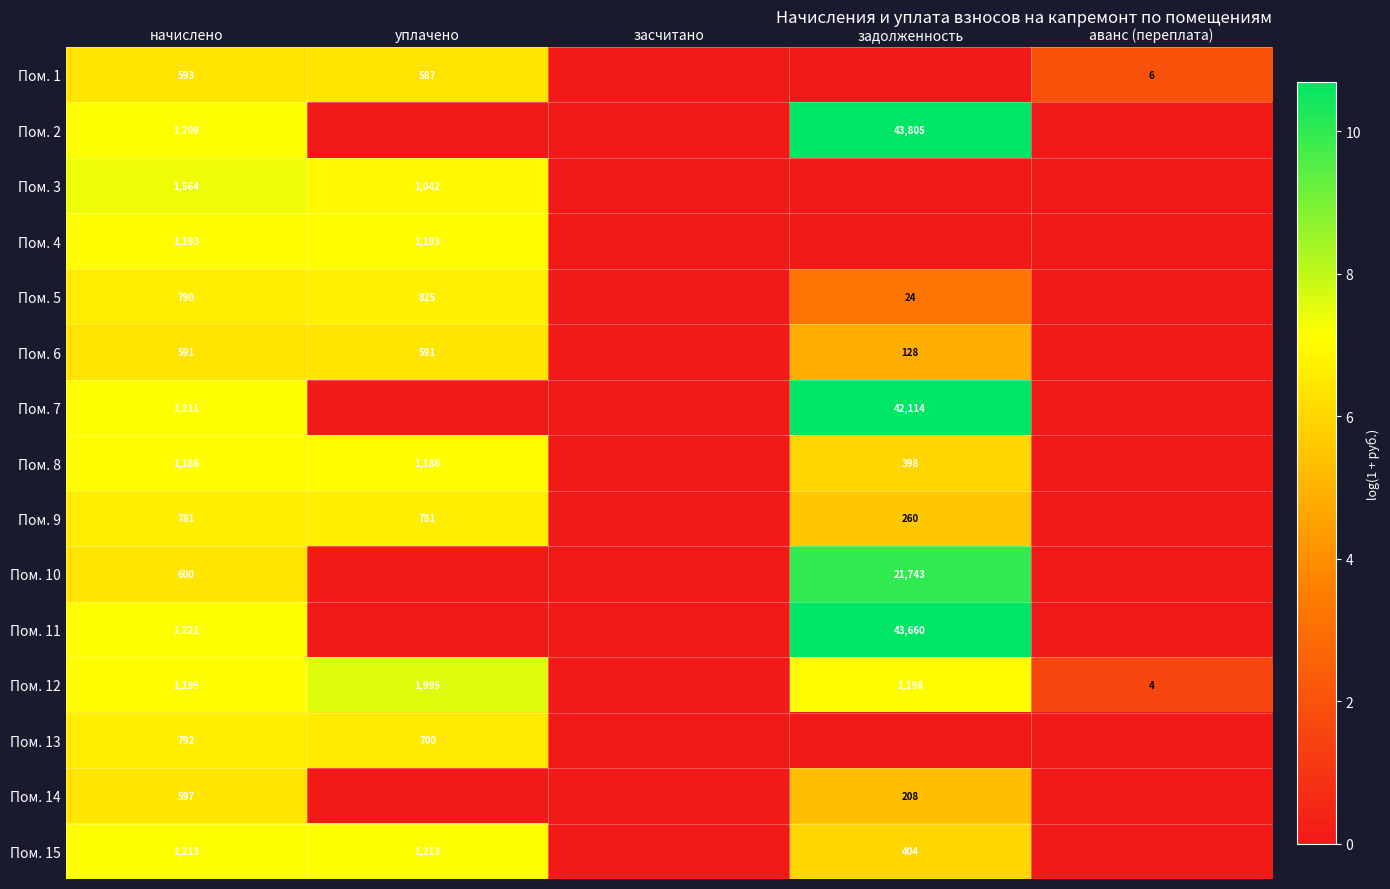

Is the value of Пом. 11 at задолженность greater than the value of Пом. 8 at уплачено?

Yes